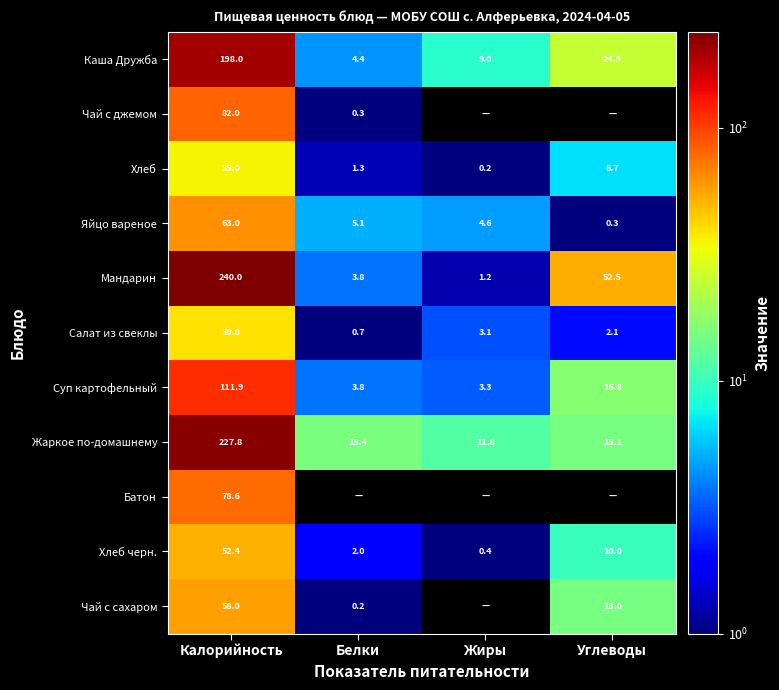

What is the sum of the Салат из свеклы values at Углеводы and Белки?

2.8